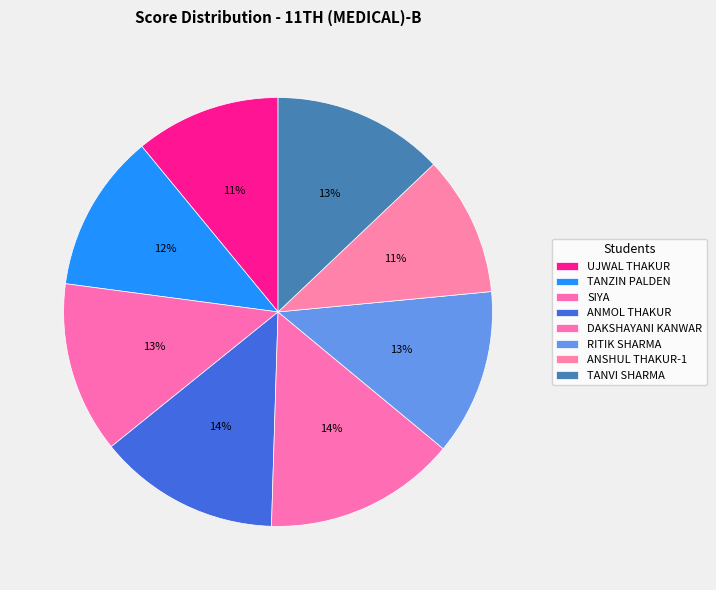

How many segments does this pie chart have?

8